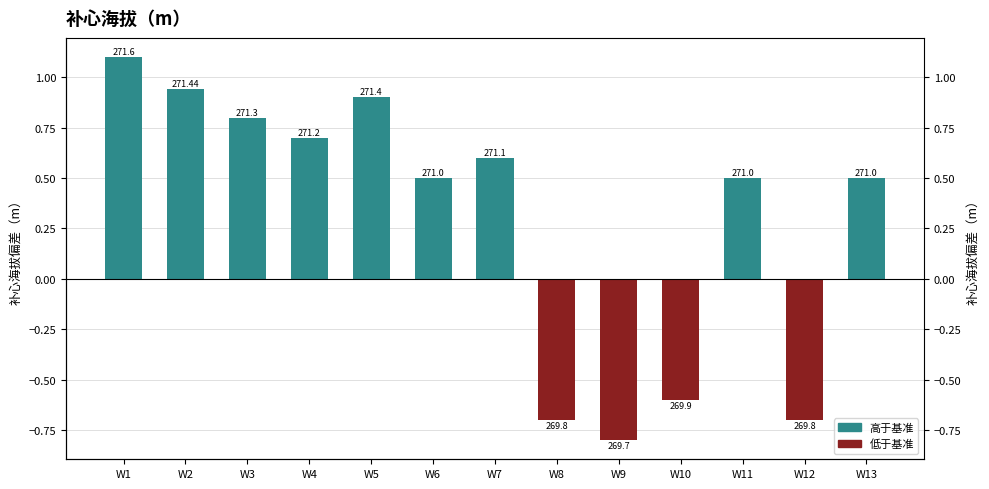

Rank the categories by value from highest to lowest.

W1, W2, W5, W3, W4, W7, W6, W11, W13, W10, W8, W12, W9